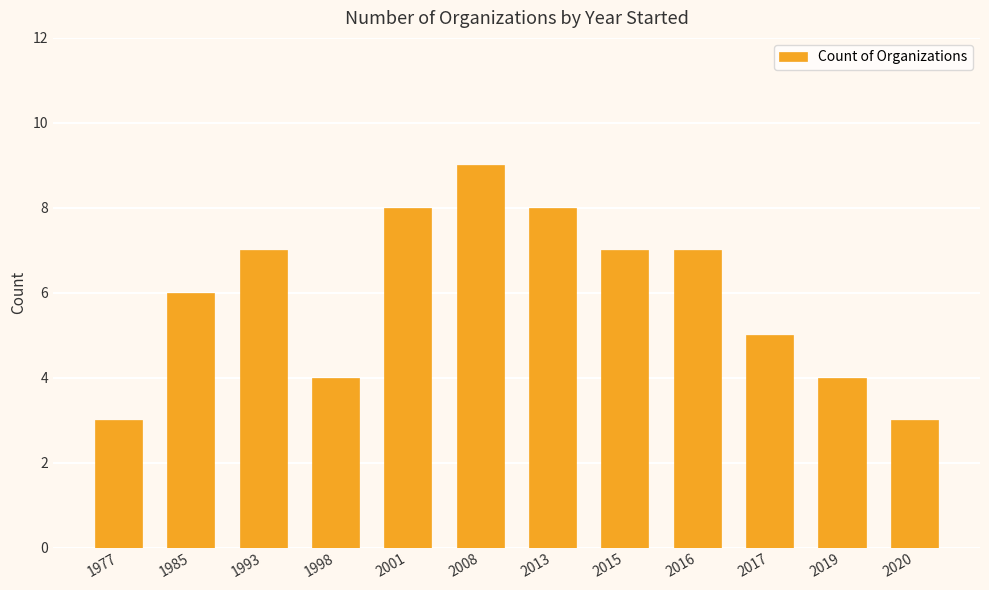

Are the bars horizontal?

No